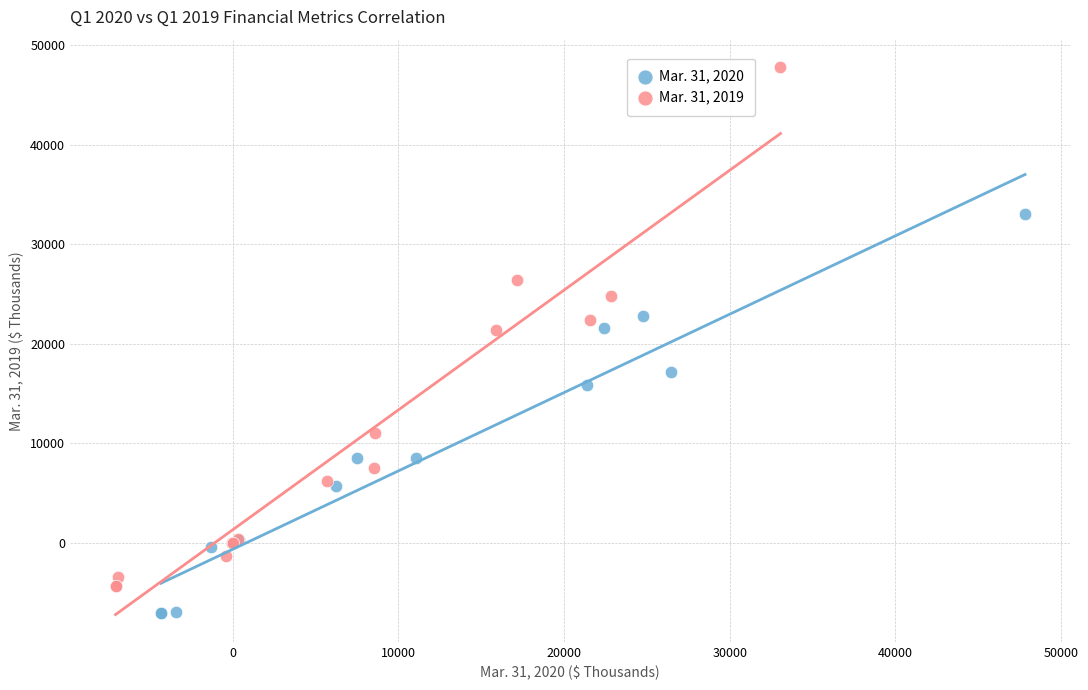

Which series contains the lowest Y value?

Mar. 31, 2020